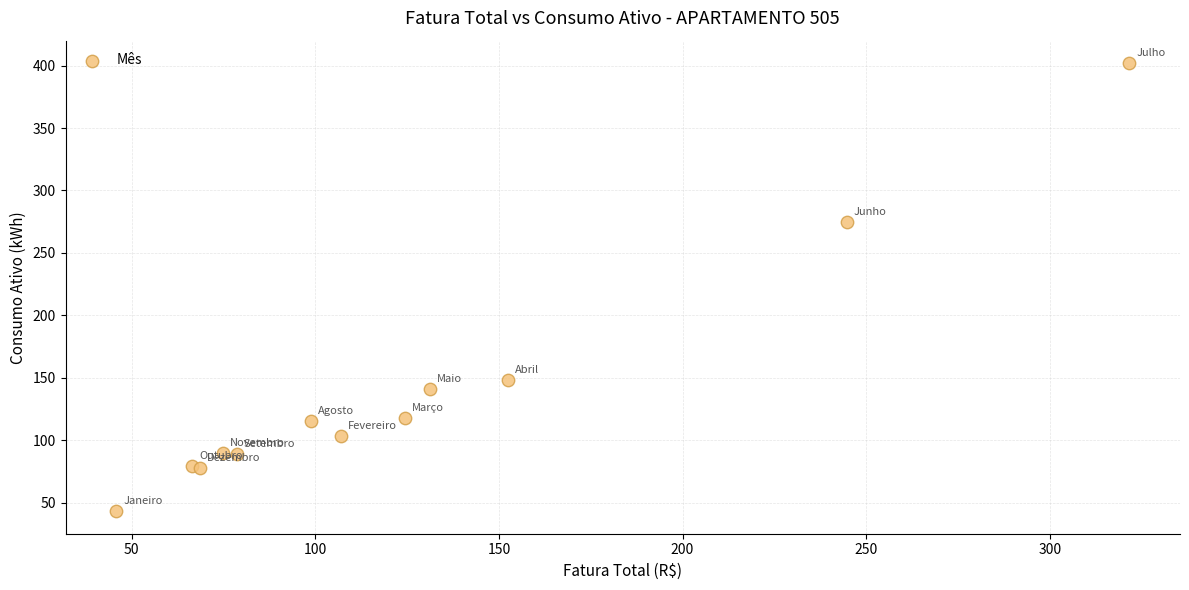

What Y value in the scatter plot is closest to 222?

275